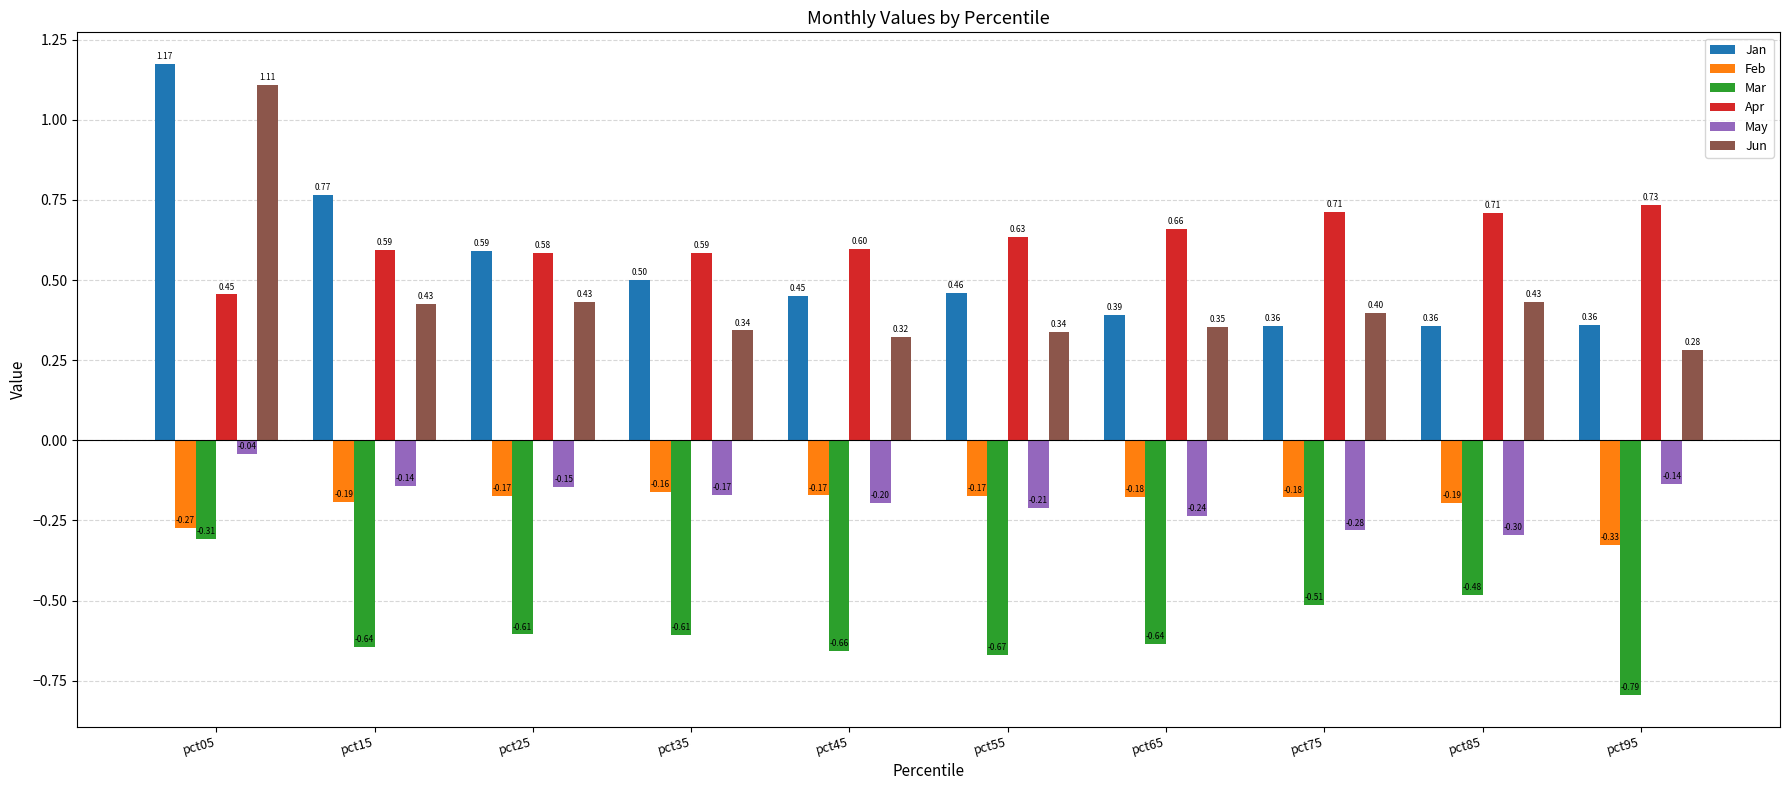

At how many categories does at least one series exceed 0?

10